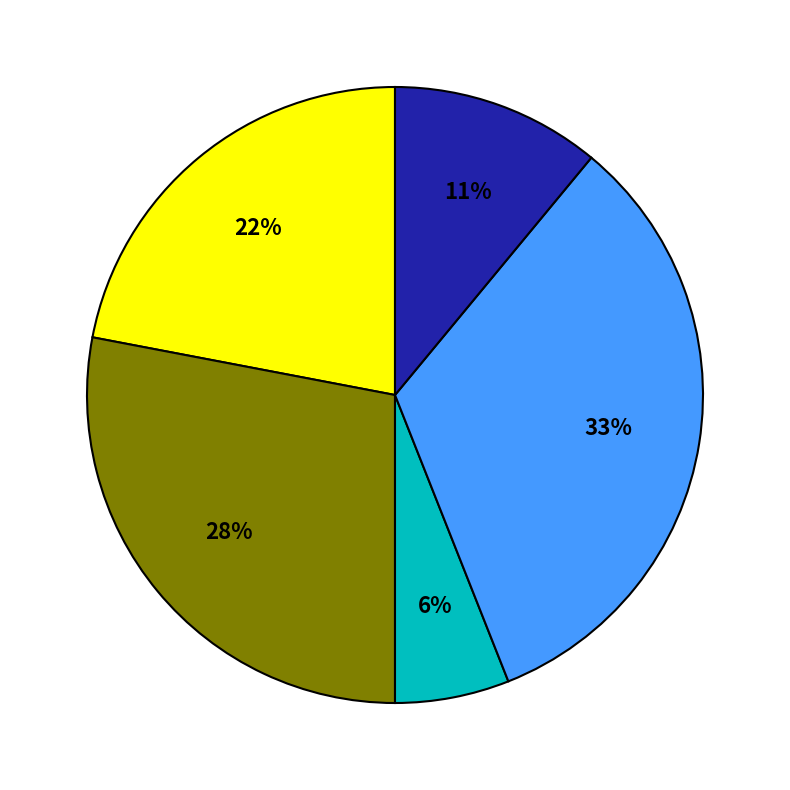

How many segments does this pie chart have?

5